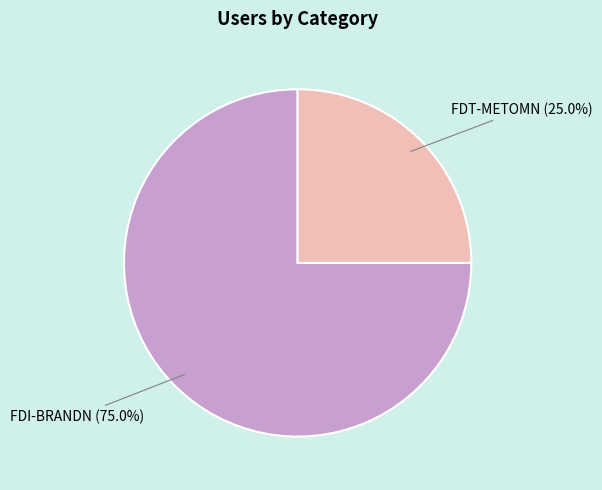

The FDT-METOMN slice represents 16% of the pie. True or false?

False